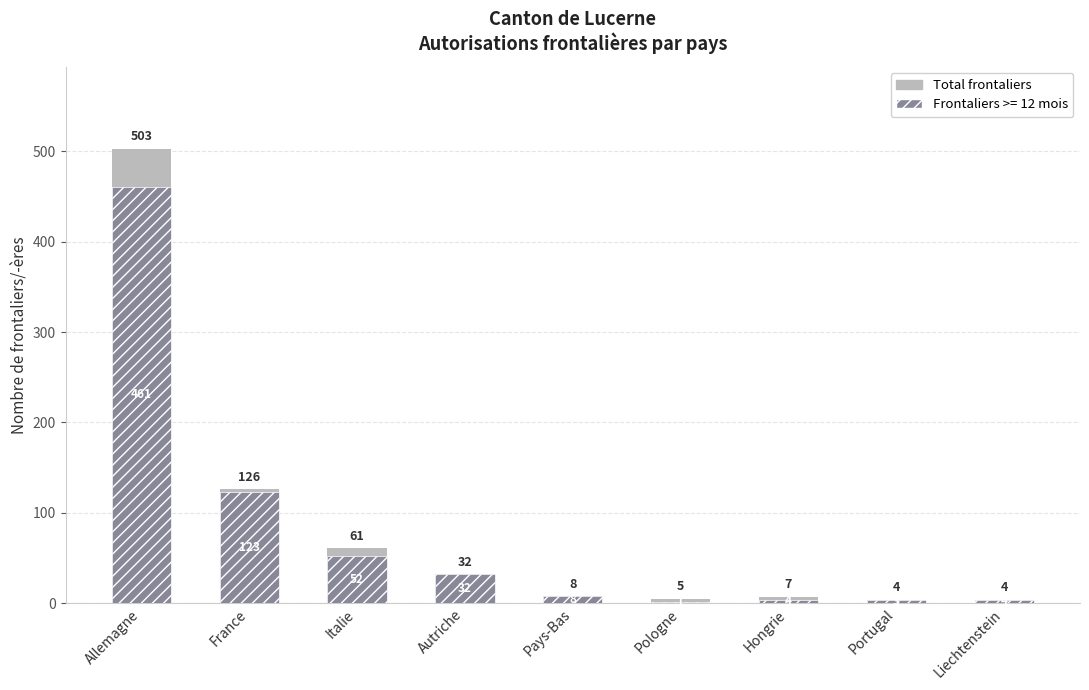

Count the number of categories in the chart.

9